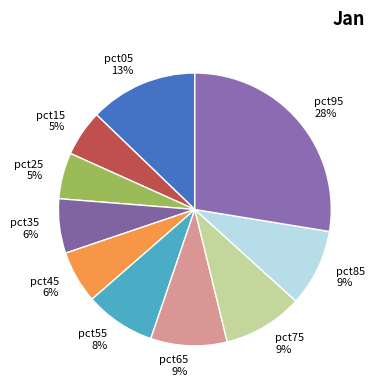

Combined, do pct25 and pct85 account for over 50%?

No